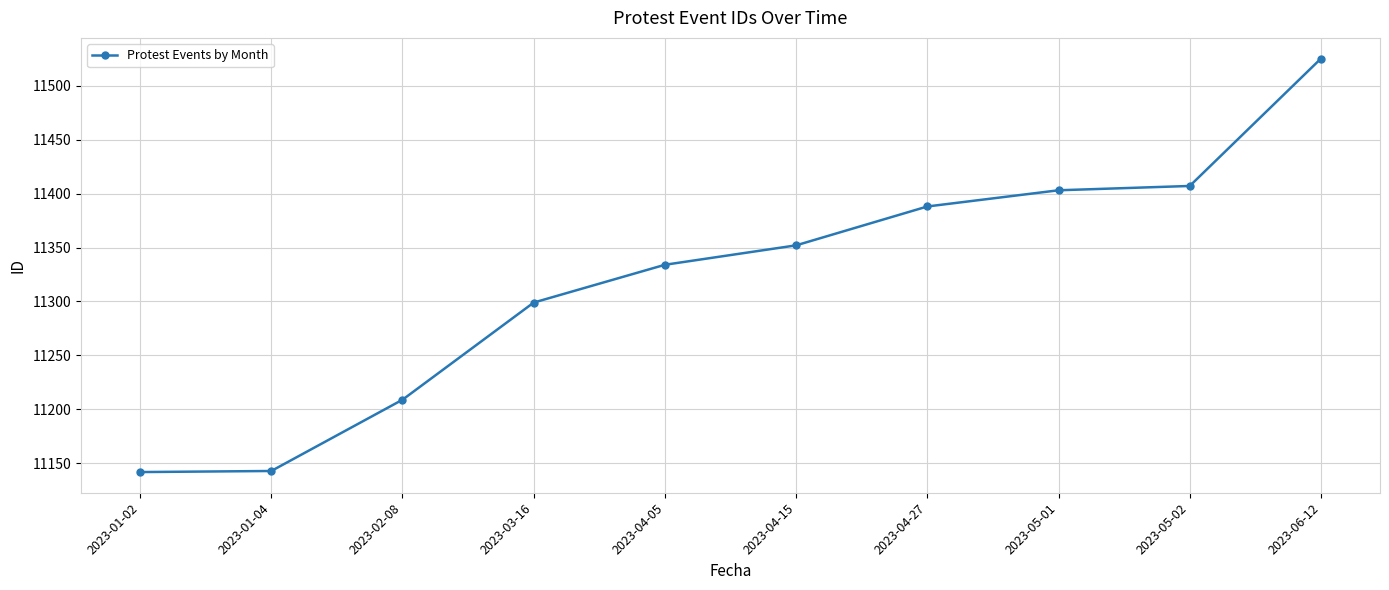

Which category has the highest value across all series?

2023-06-12